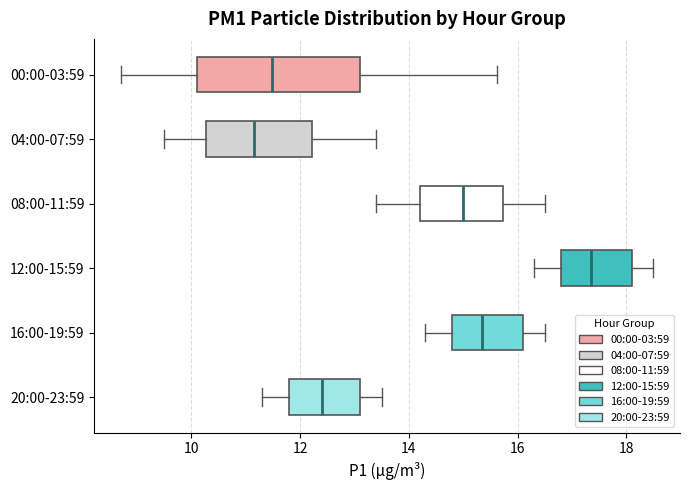

Reading bottom to top, read every box against the x-axis: the position of its median line, the range the box covers, and the ends of its whiskers. The values are not printed on the chart, so give them approximately, as read against the axis.

20:00-23:59: median 12.4, box 11.8 to 13.2, whiskers 11.4 to 13.6
16:00-19:59: median 15.4, box 14.8 to 16.2, whiskers 14.4 to 16.6
12:00-15:59: median 17.4, box 16.8 to 18.2, whiskers 16.4 to 18.6
08:00-11:59: median 15.0, box 14.2 to 15.8, whiskers 13.4 to 16.6
04:00-07:59: median 11.2, box 10.2 to 12.2, whiskers 9.6 to 13.4
00:00-03:59: median 11.4, box 10.2 to 13.0, whiskers 8.8 to 15.6